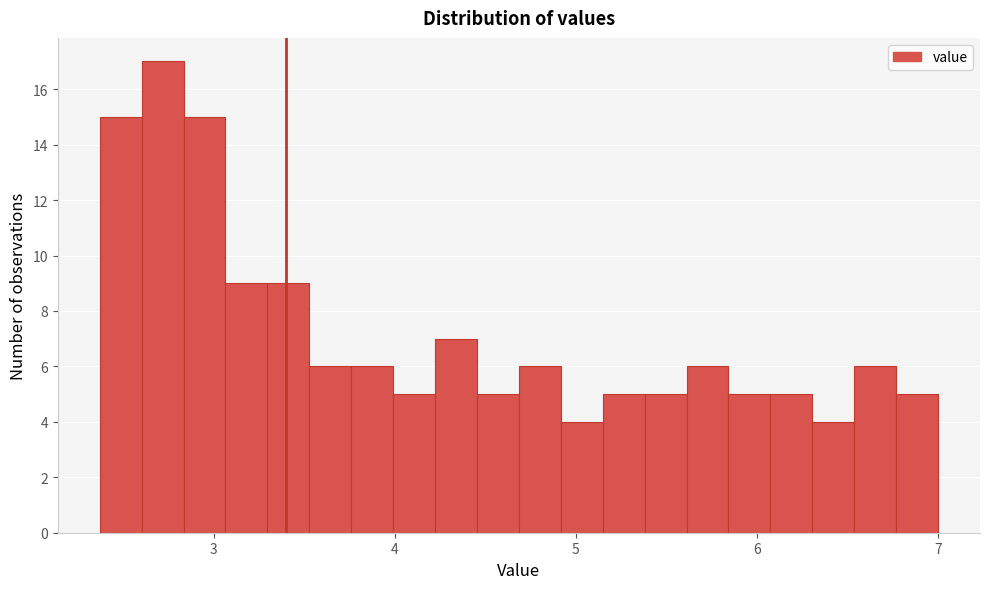

Around what value on the x-axis is the tallest bar? Give the approximate position of its centre, as read against the axis.

2.7